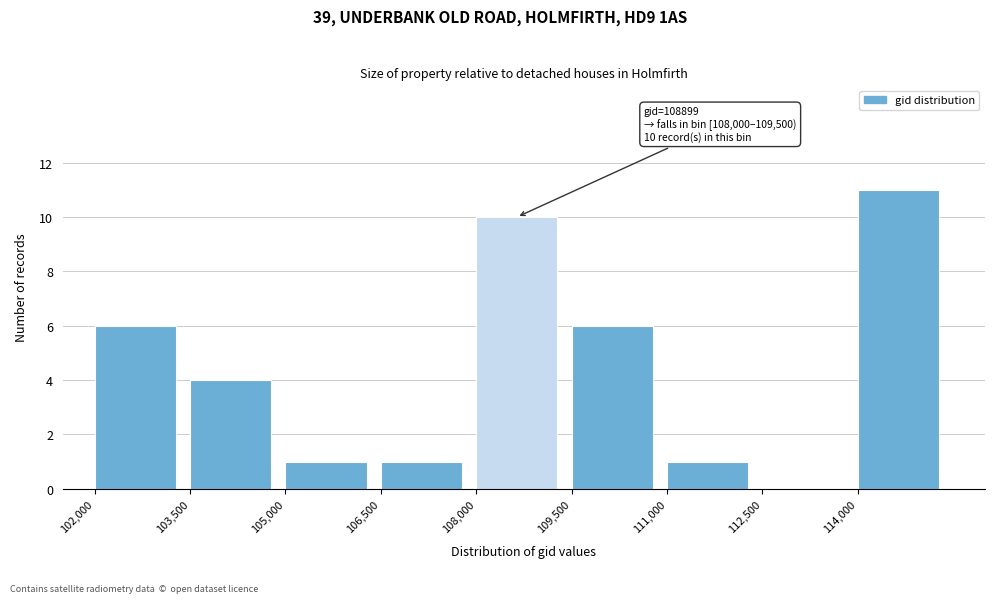

Over which range of the x-axis is the bar tallest?

114000 to 115500